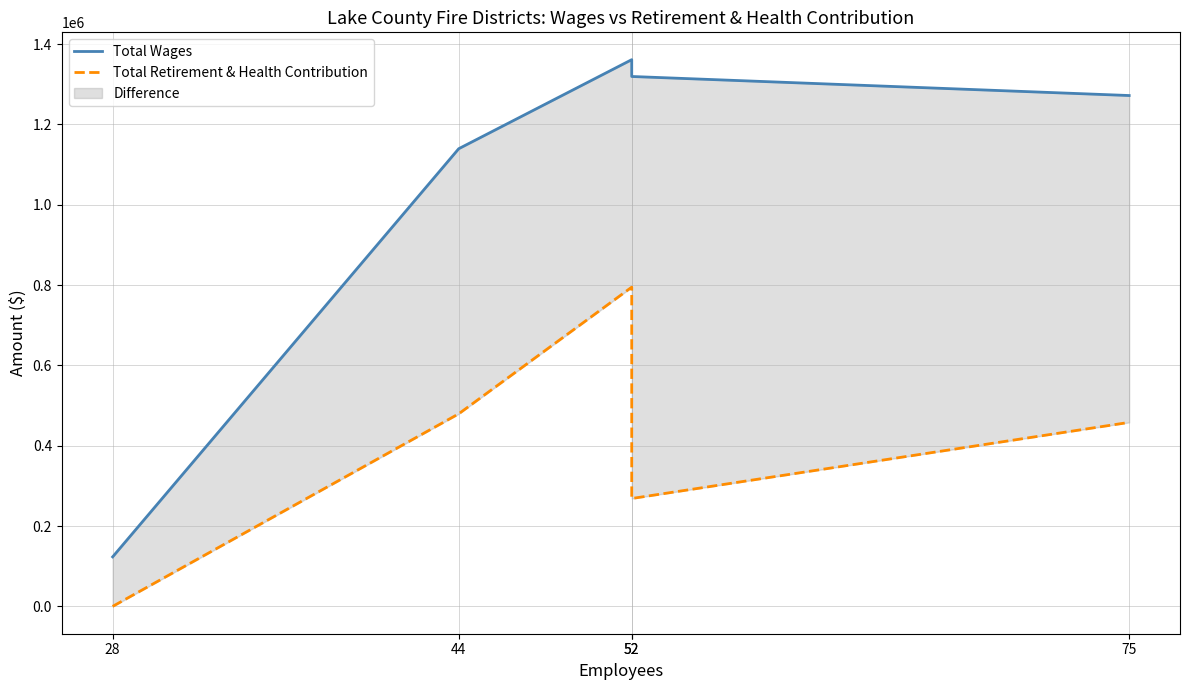

What is the value of the Total Wages point at the 1st from the left?

123271